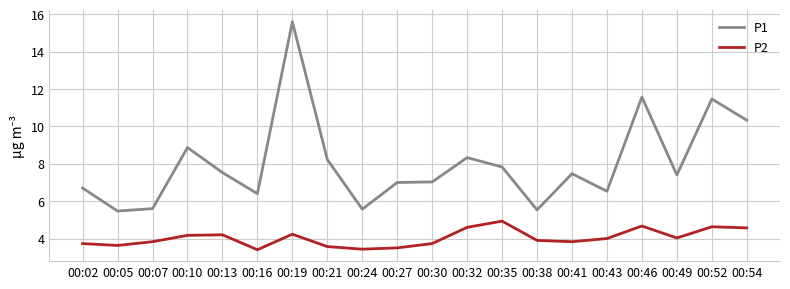

Where does the P1 series first go above 7?

00:10